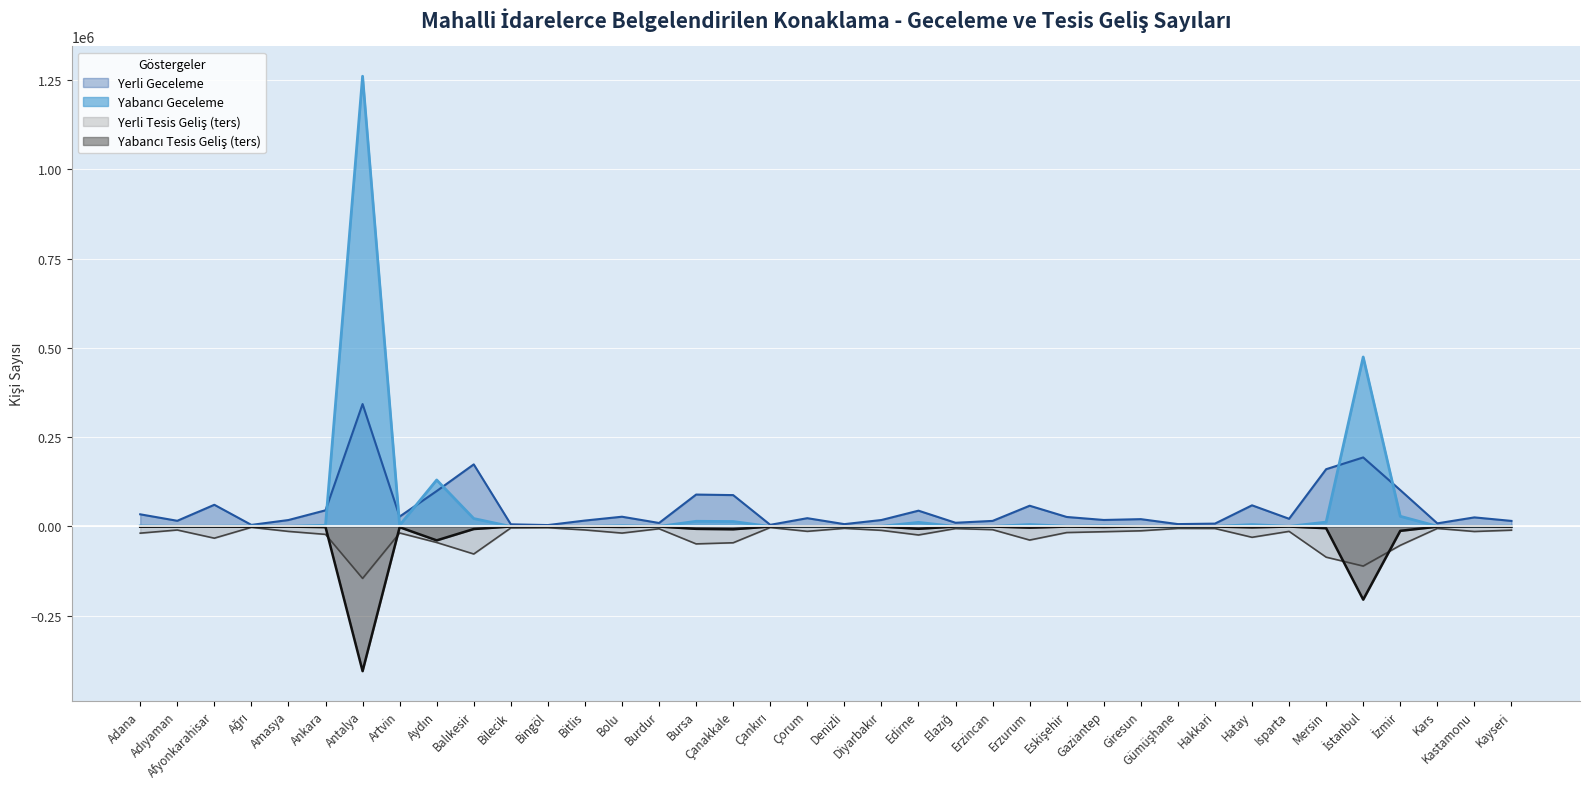

After their last crossing, which series has the higher values: Yerli Tesis Geliş or Yabancı Tesis Geliş?

Yabancı Tesis Geliş